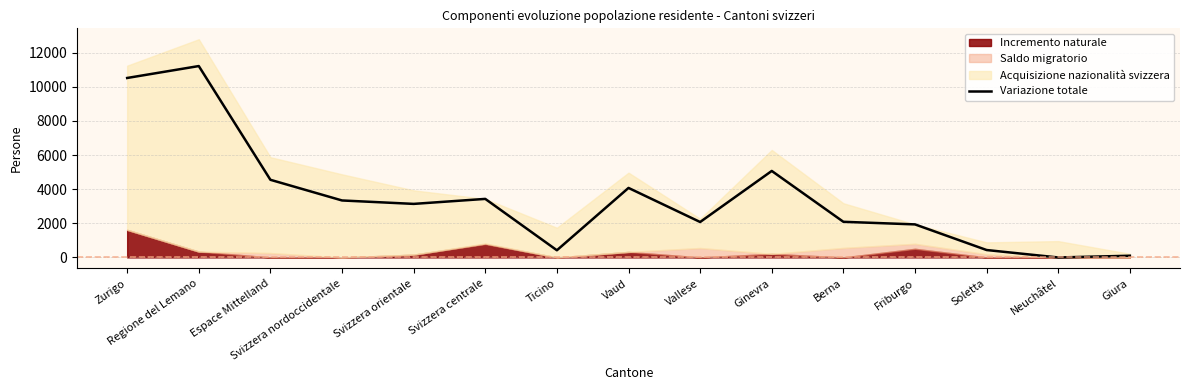

At which category does the data reach its first local peak?

Regione del Lemano